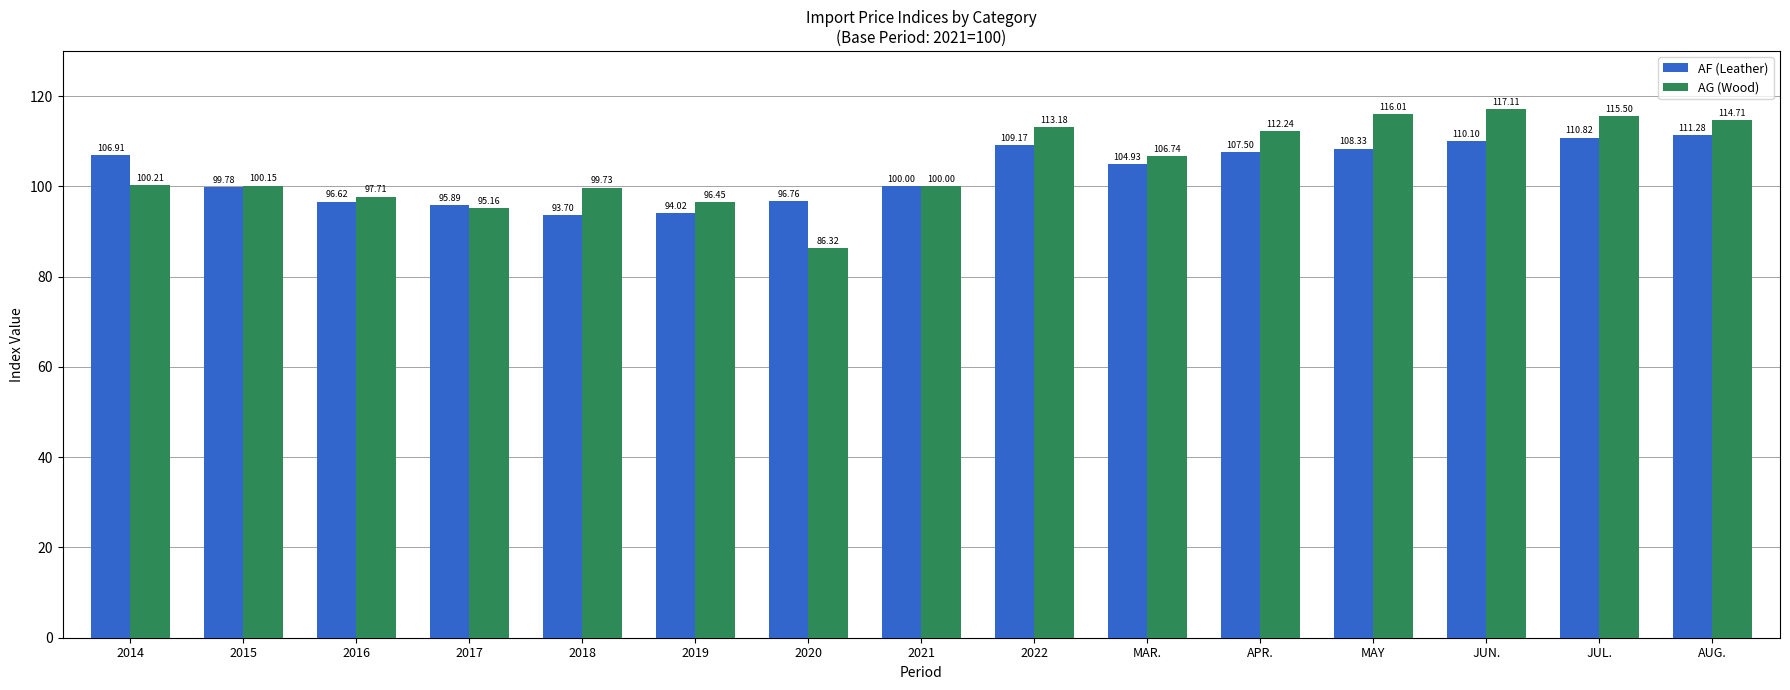

Reading left to right, list all the values displayed in this chart.

AF (Leather): 106.9	99.8	96.6	95.9	93.7	94.0	96.8	100.0	109.2	104.9	107.5	108.3	110.1	110.8	111.3
AG (Wood): 100.2	100.2	97.7	95.2	99.7	96.5	86.3	100.0	113.2	106.7	112.2	116.0	117.1	115.5	114.7